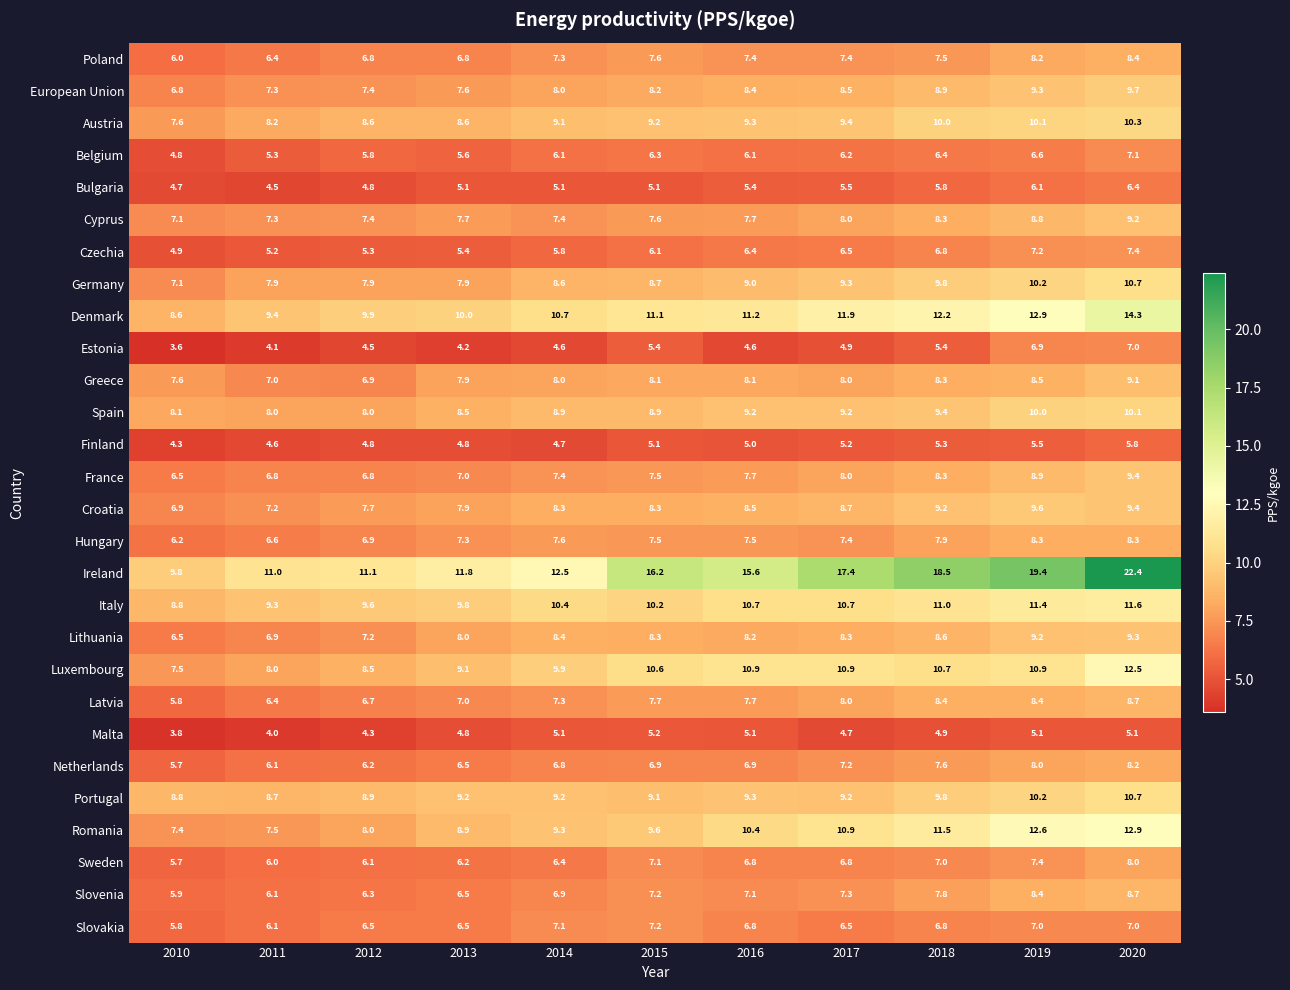

What is the minimum value for Croatia?

6.9